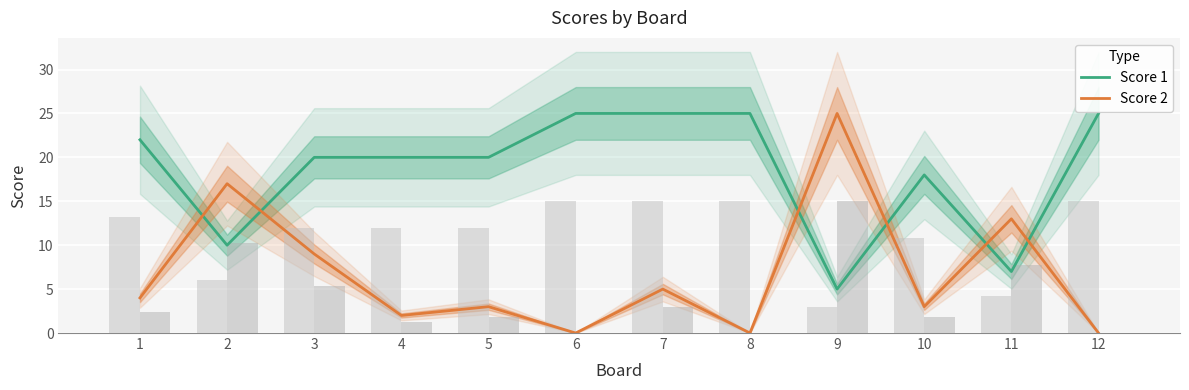

Rank the categories by Score 1 value from highest to lowest.

6, 7, 8, 12, 1, 3, 4, 5, 10, 2, 11, 9